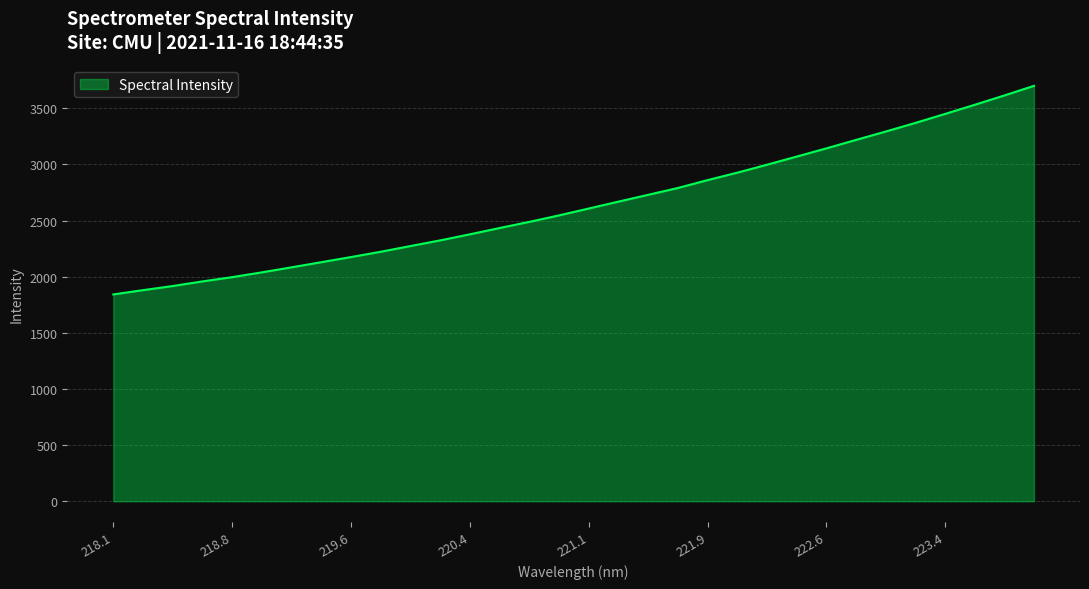

What is the greatest value displayed?

3700.4